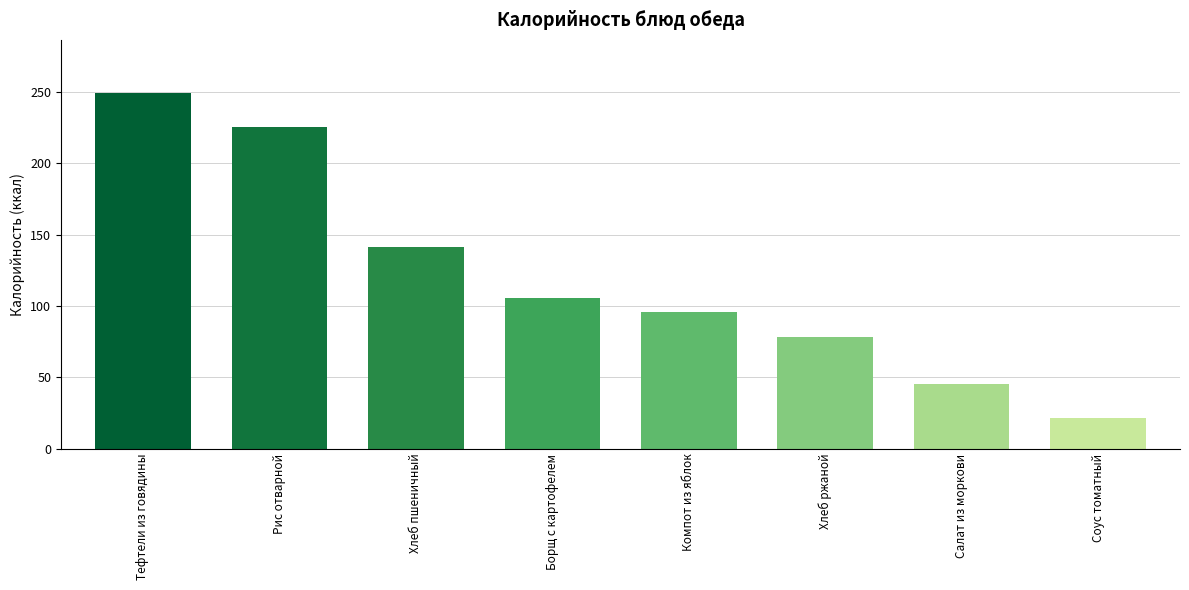

Reading left to right, extract all data points from this chart.

249.0	225.2	141.2	105.2	96.0	78.3	45.2	21.5